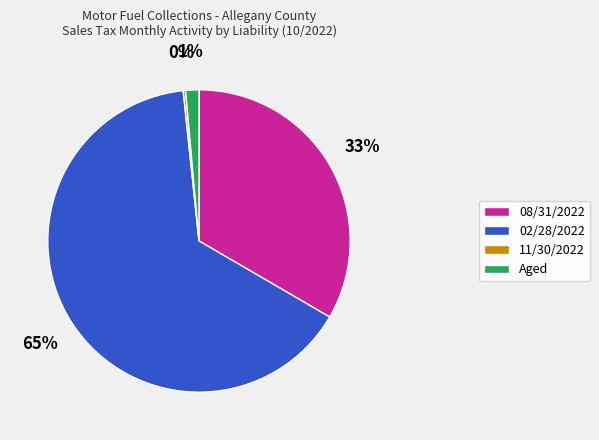

The 08/31/2022 slice represents 33% of the pie. True or false?

True